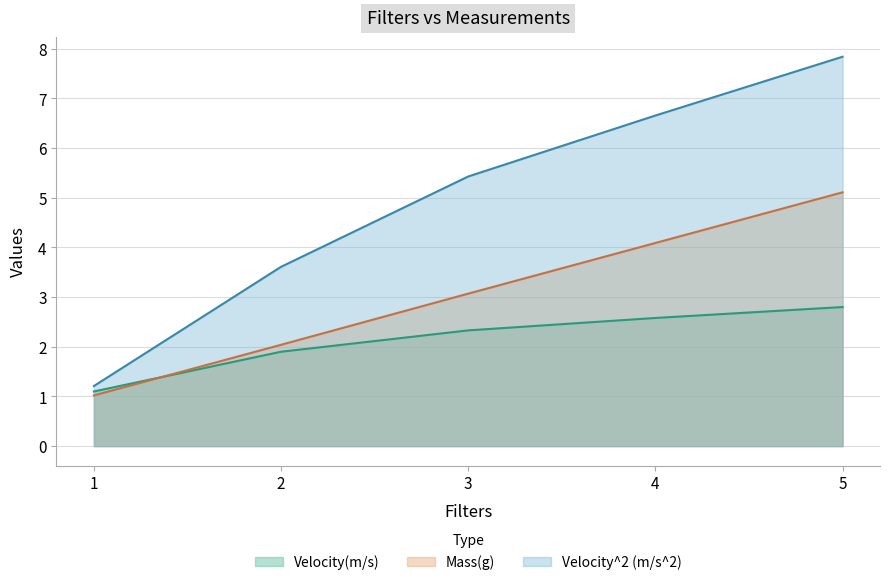

True or false: Velocity(m/s) and Mass(g) cross at least once.

True